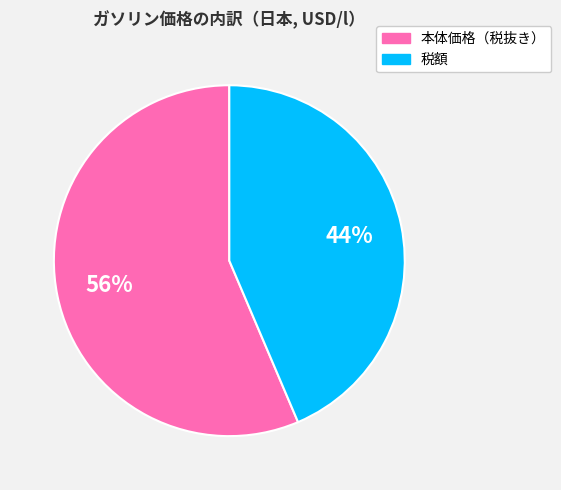

Rank the categories by value from highest to lowest.

本体価格（税抜き）, 税額